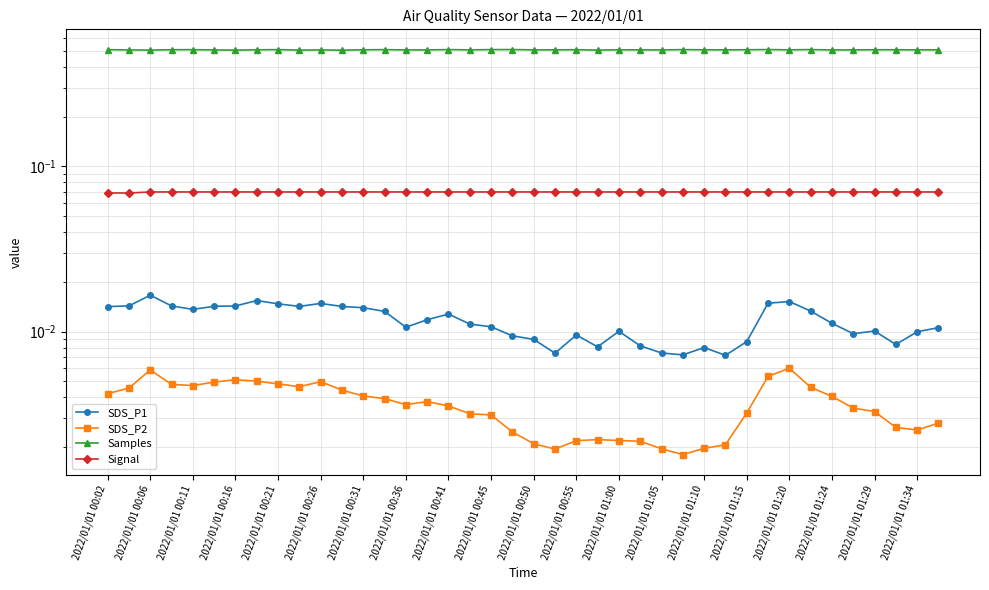

Reading right to left, what are all the values shown in this chart?

SDS_P1: 0.0	0.0	0.0	0.0	0.0	0.0	0.0	0.0	0.0	0.0	0.0	0.0	0.0	0.0	0.0	0.0	0.0	0.0	0.0	0.0	0.0	0.0	0.0	0.0	0.0	0.0	0.0	0.0	0.0	0.0	0.0	0.0	0.0	0.0	0.0	0.0	0.0	0.0	0.0	0.0
SDS_P2: 0.0	0.0	0.0	0.0	0.0	0.0	0.0	0.0	0.0	0.0	0.0	0.0	0.0	0.0	0.0	0.0	0.0	0.0	0.0	0.0	0.0	0.0	0.0	0.0	0.0	0.0	0.0	0.0	0.0	0.0	0.0	0.0	0.0	0.0	0.0	0.0	0.0	0.0	0.0	0.0
Samples: 0.5	0.5	0.5	0.5	0.5	0.5	0.5	0.5	0.5	0.5	0.5	0.5	0.5	0.5	0.5	0.5	0.5	0.5	0.5	0.5	0.5	0.5	0.5	0.5	0.5	0.5	0.5	0.5	0.5	0.5	0.5	0.5	0.5	0.5	0.5	0.5	0.5	0.5	0.5	0.5
Signal: 0.1	0.1	0.1	0.1	0.1	0.1	0.1	0.1	0.1	0.1	0.1	0.1	0.1	0.1	0.1	0.1	0.1	0.1	0.1	0.1	0.1	0.1	0.1	0.1	0.1	0.1	0.1	0.1	0.1	0.1	0.1	0.1	0.1	0.1	0.1	0.1	0.1	0.1	0.1	0.1